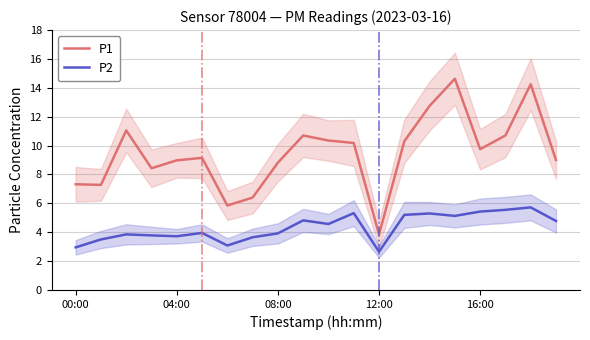

The P2 series shows 3.0 at 00:00. True or false?

True